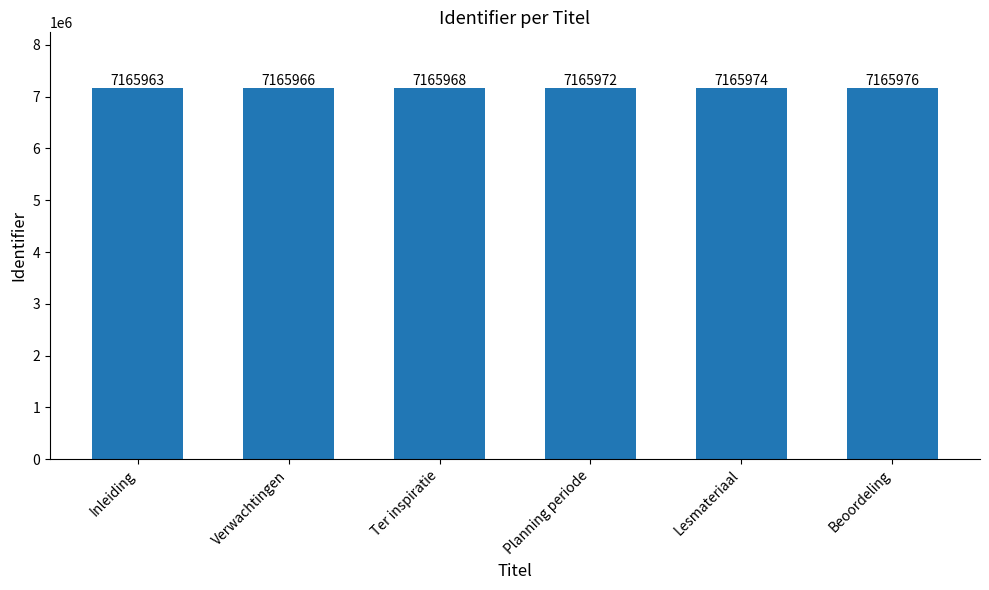

The chart shows a value of 9473942 at Ter inspiratie. True or false?

False